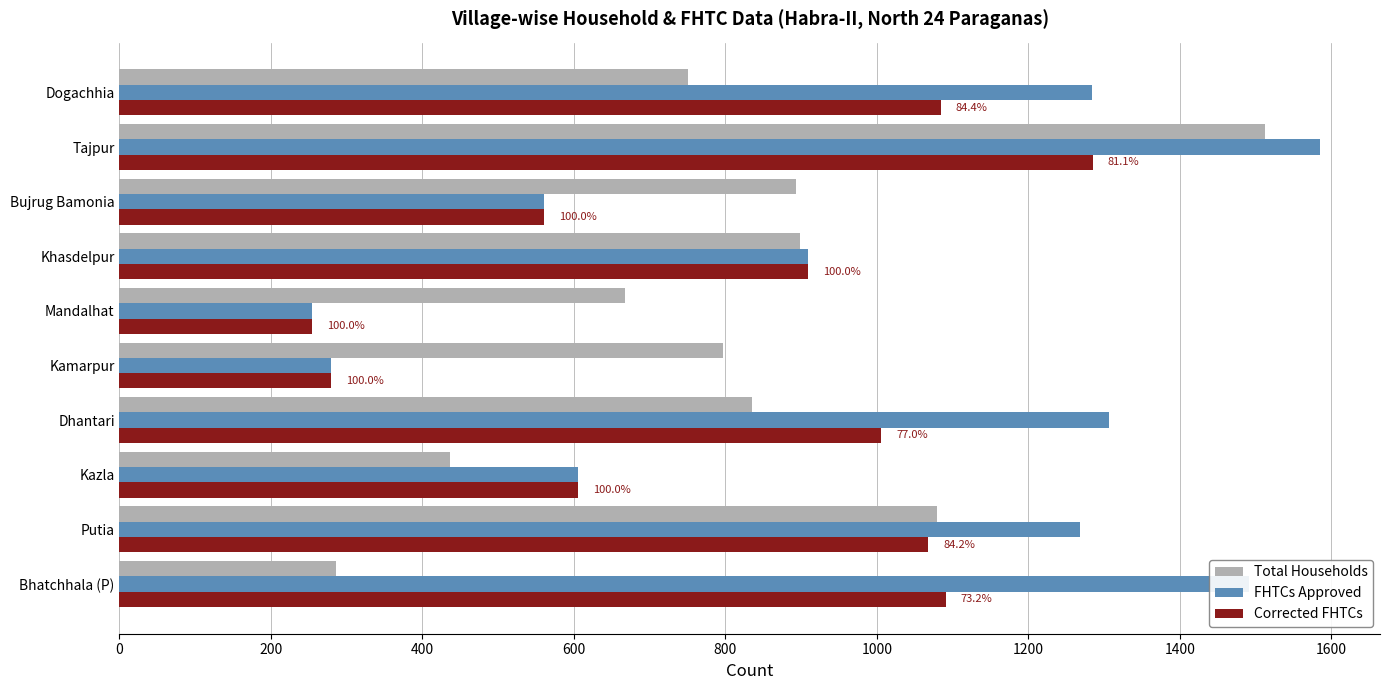

At how many categories does at least one series exceed 1547?

1